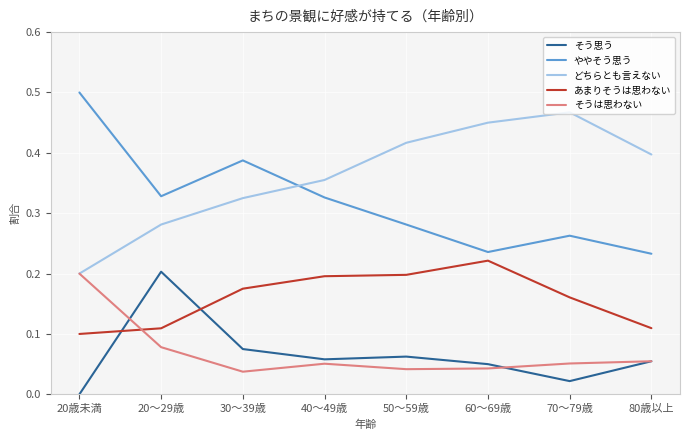

Does the chart display data point markers on the line(s)?

No